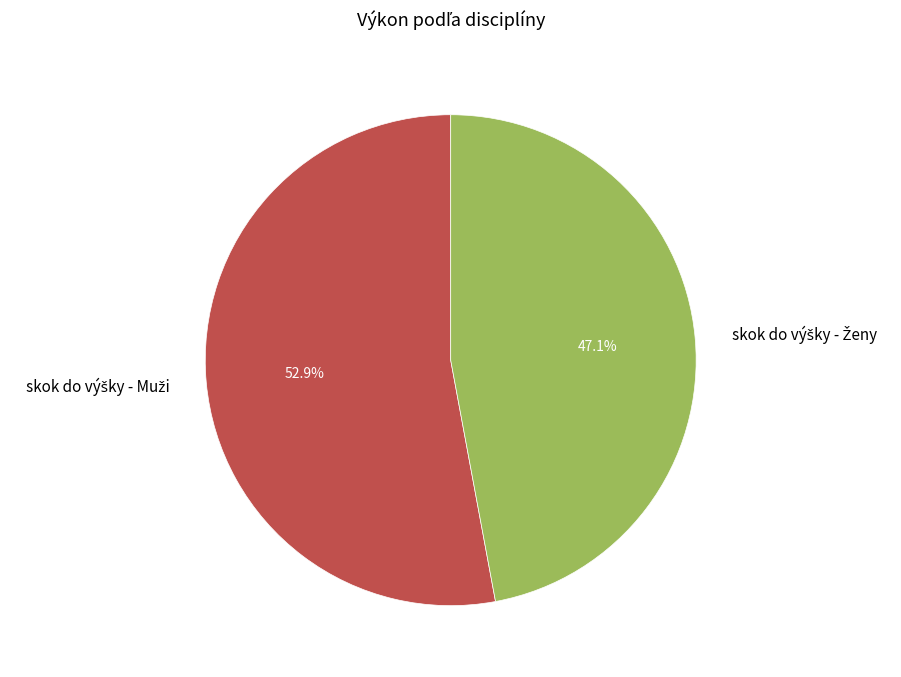

Does any single category account for the majority?

Yes